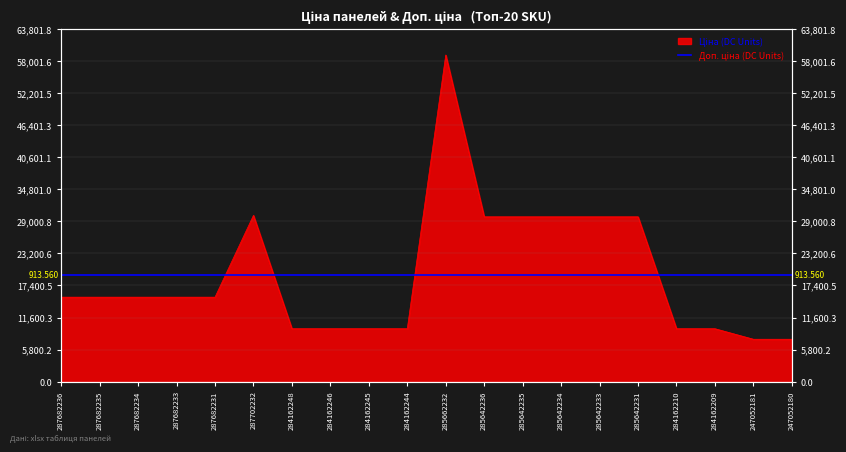

Where does the data first go above 15288?

287702232